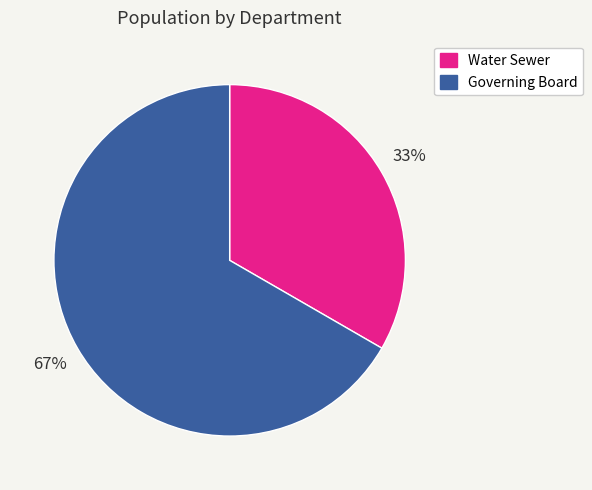

Which slice is the smallest?

Water Sewer